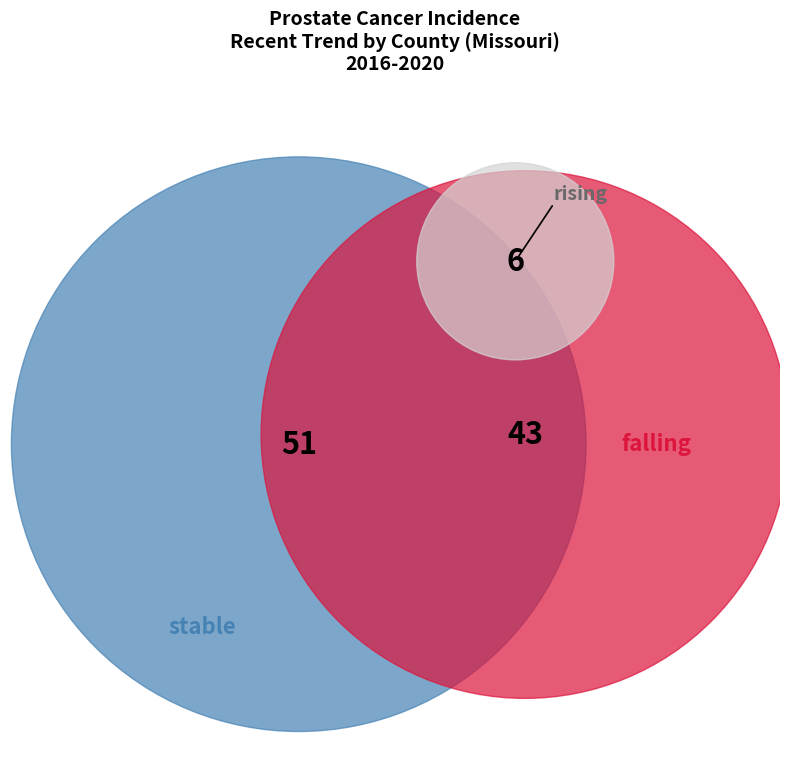

Count the number of slices in the pie.

3